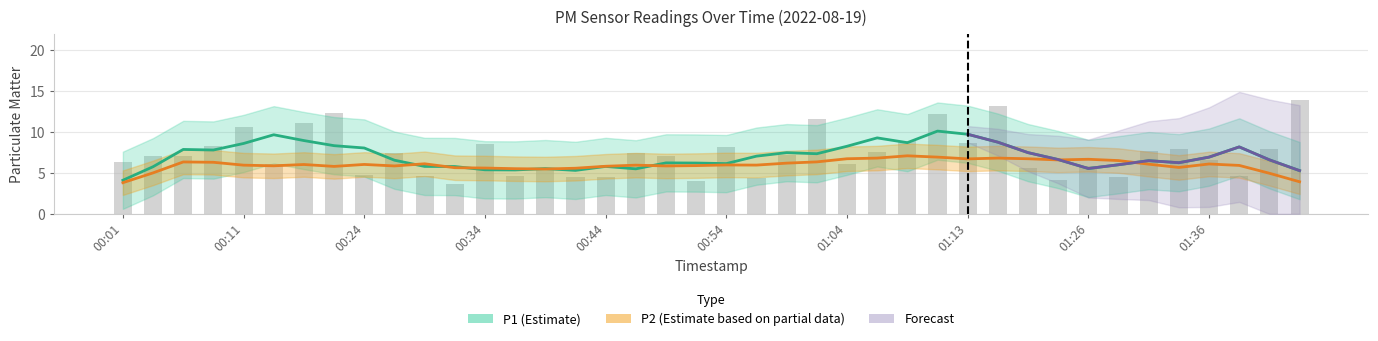

How many categories are shown in the chart?

40